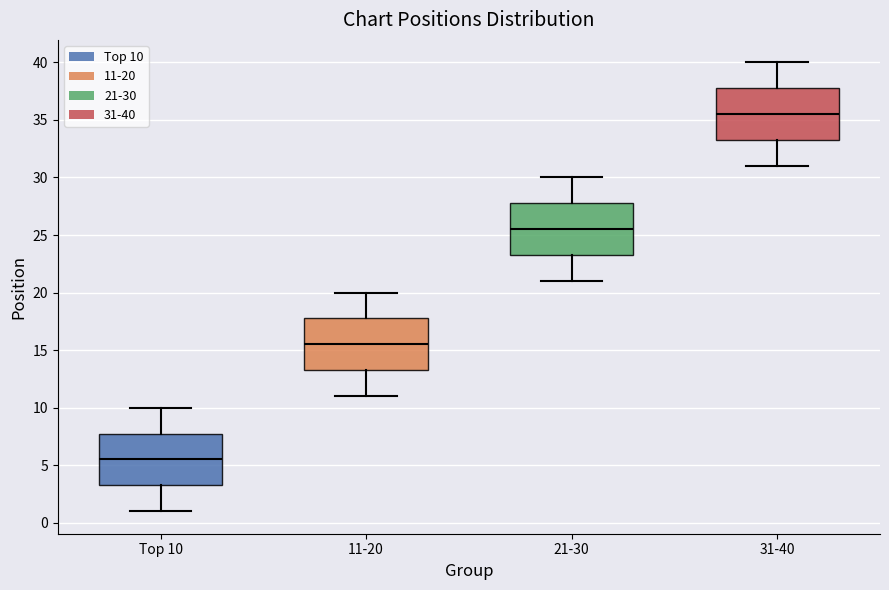

Where does the upper whisker of the box for 11-20 end on the y-axis? The values are not printed on the chart, so give them approximately, as read against the axis.

20.0